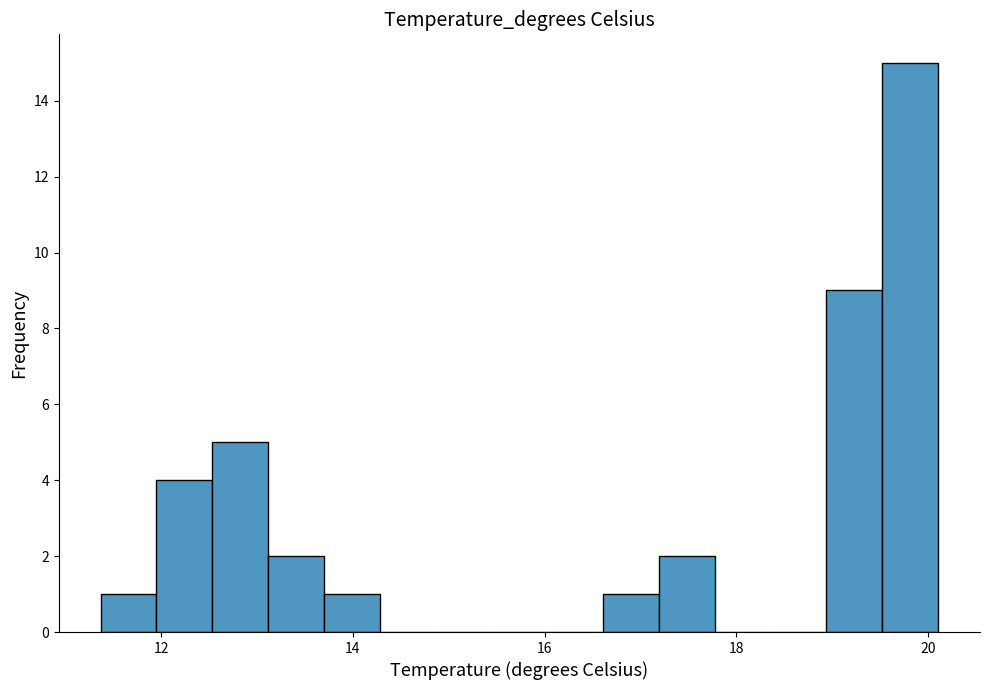

Around what value on the x-axis is the tallest bar? Give the approximate position of its centre, as read against the axis.

19.8